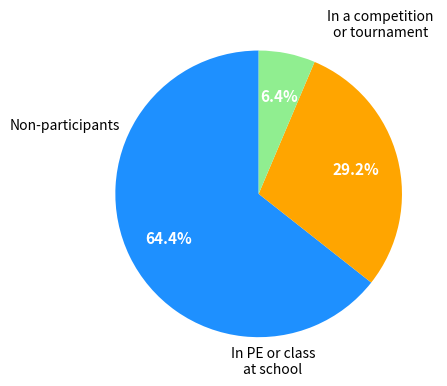

Is there a majority slice in this chart?

Yes